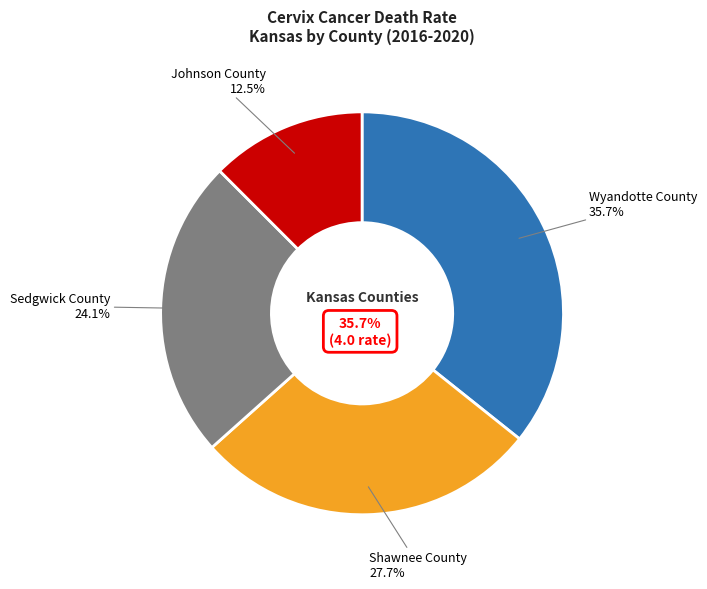

Which category has the biggest portion of the pie?

Wyandotte County